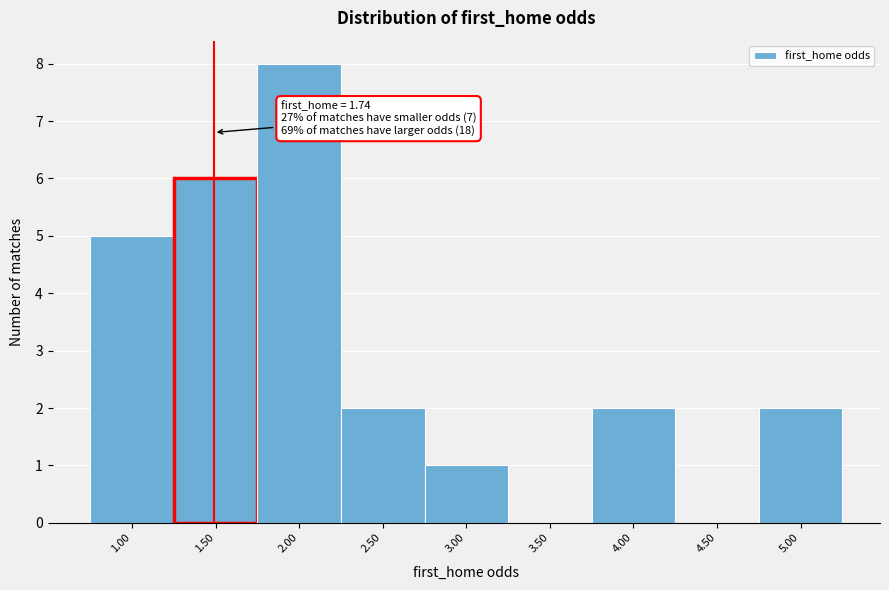

Reading left to right, list all the values displayed in this chart.

1.00=5	1.50=6	2.00=8	2.50=2	3.00=1	3.50=0	4.00=2	4.50=0	5.00=2